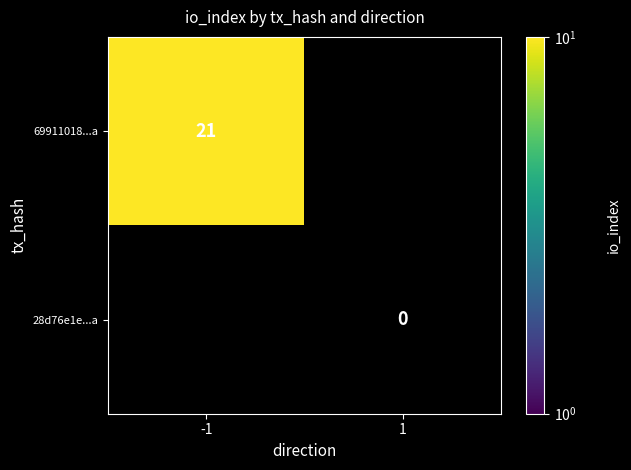

True or false: 69911018...a has a value of 21 at -1.

True